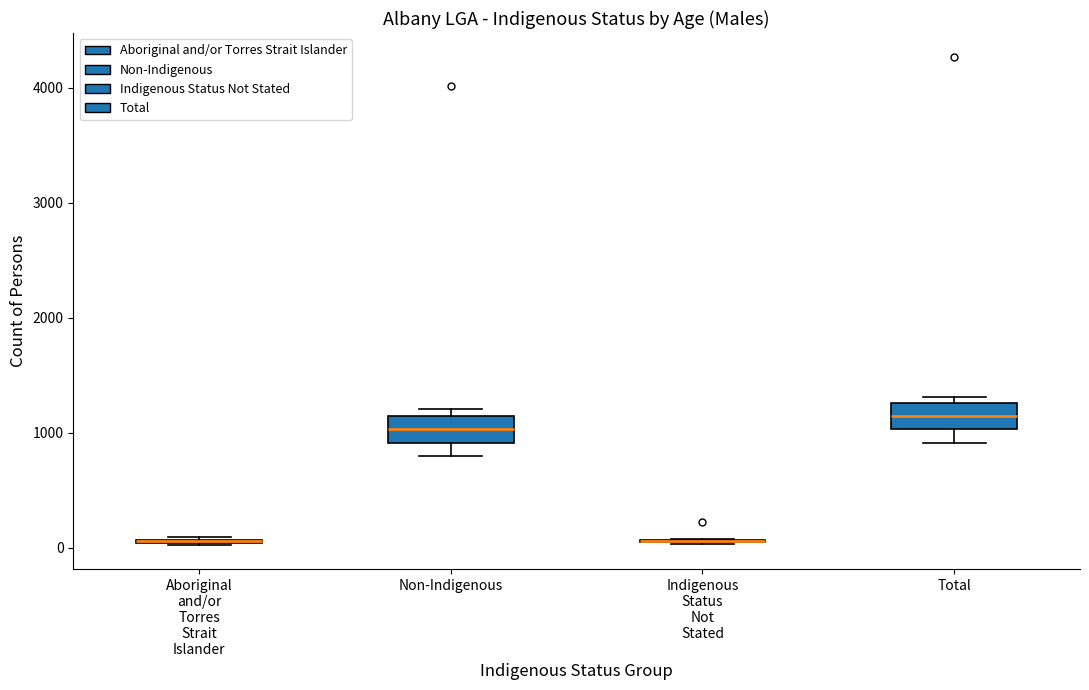

Where does the lower whisker of the box for Total end on the y-axis? The values are not printed on the chart, so give them approximately, as read against the axis.

900